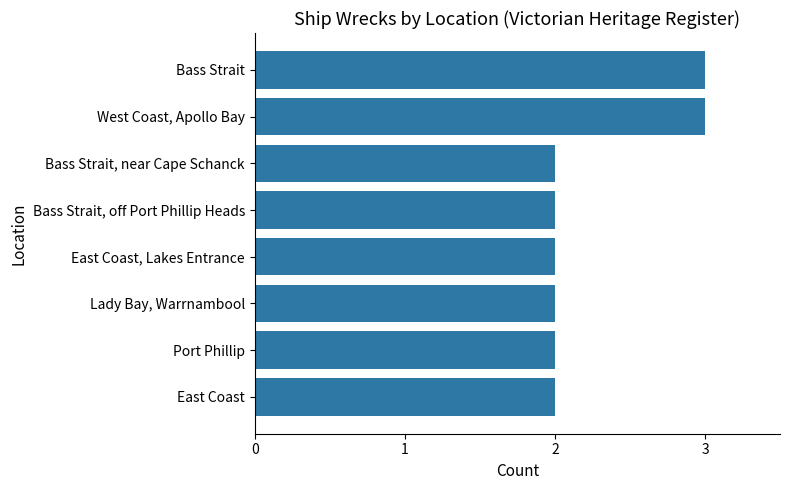

What is the maximum value shown in the chart?

3